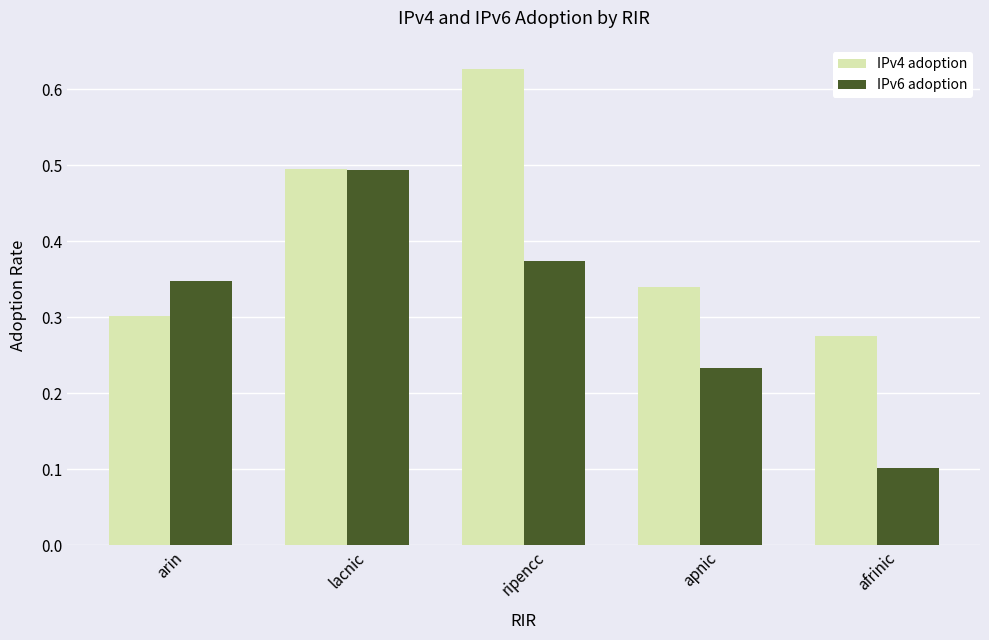

What is the sum of all IPv6 adoption values?

1.6